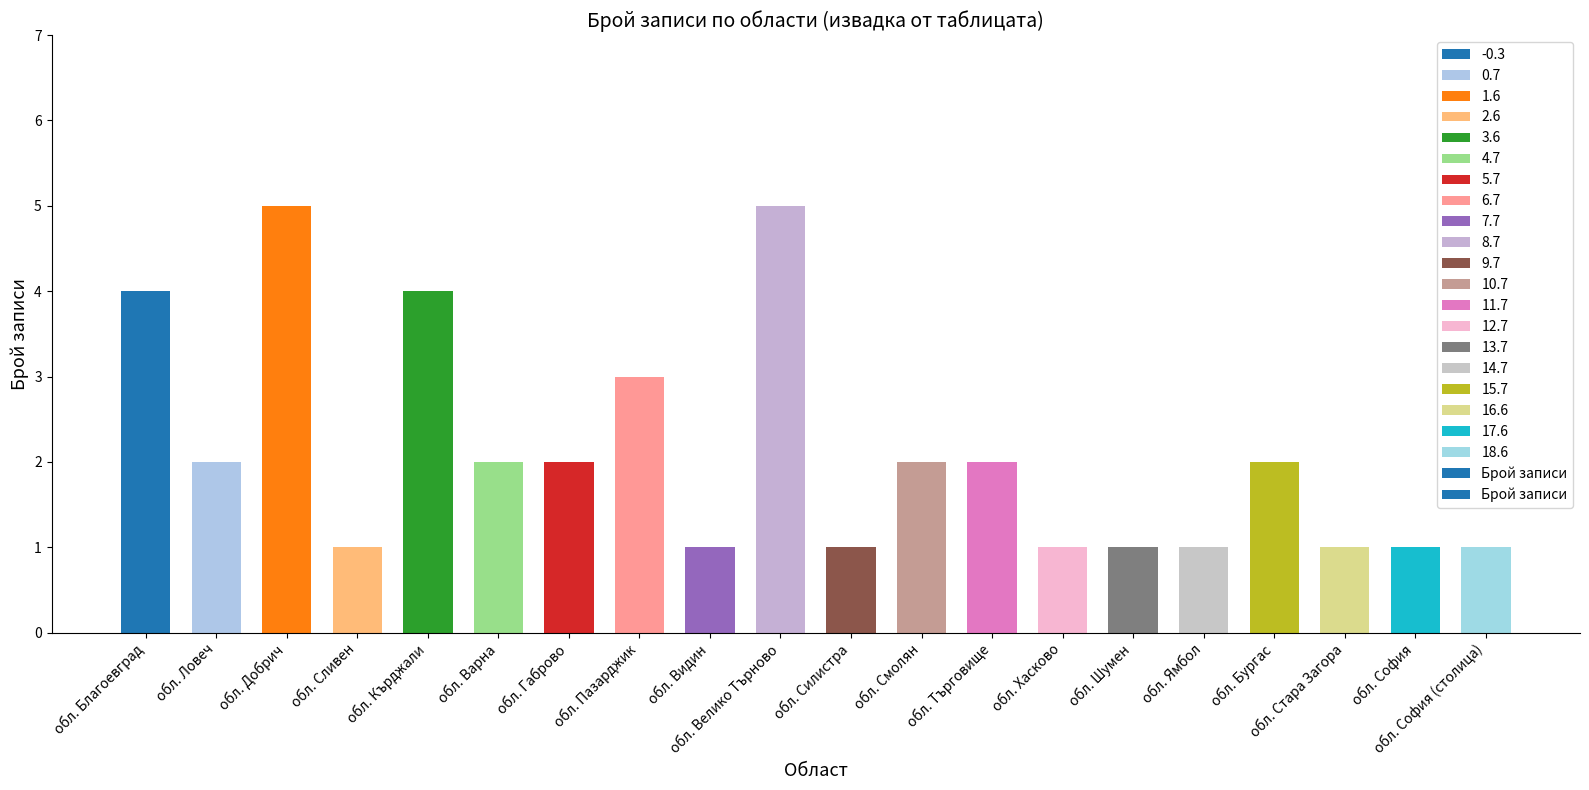

Which has a higher value, обл. Пазарджик or обл. Бургас?

обл. Пазарджик